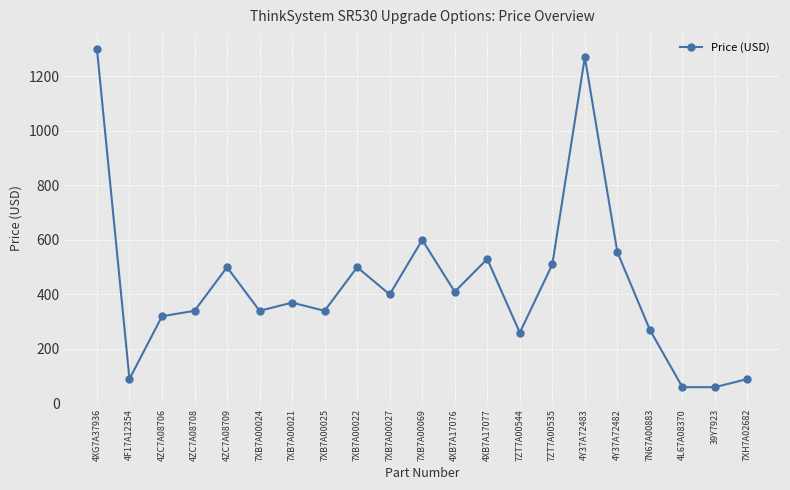

Reading left to right, list all the values displayed in this chart.

1300	90	320	340	500	340	370	340	500	400	600	410	530	260	510	1270	555	270	60	60	90